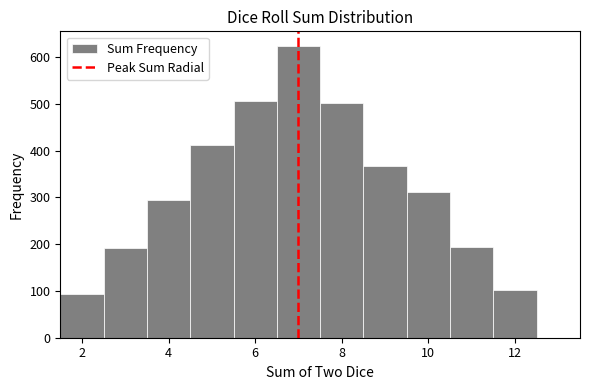

Reading left to right, list every bar in this chart as the range it spans on the x-axis followed by its height. Neither the bar edges nor the heights are printed on the chart, so give them approximately, as read against the axes.

1.5 to 2.5: 90
2.5 to 3.5: 190
3.5 to 4.5: 290
4.5 to 5.5: 410
5.5 to 6.5: 510
6.5 to 7.5: 620
7.5 to 8.5: 500
8.5 to 9.5: 370
9.5 to 10.5: 310
10.5 to 11.5: 200
11.5 to 12.5: 100